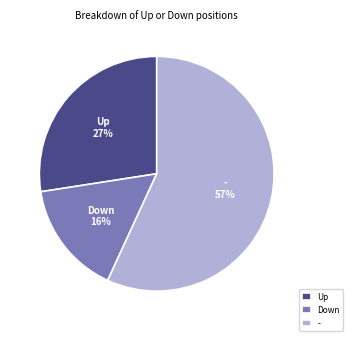

Combined, do - and Up account for over 50%?

Yes